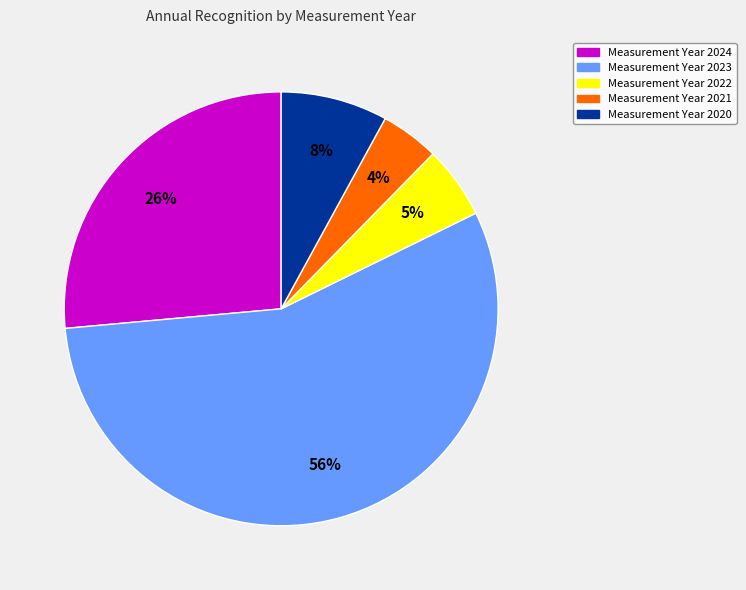

To the nearest percent, what is the average slice percentage?

20%